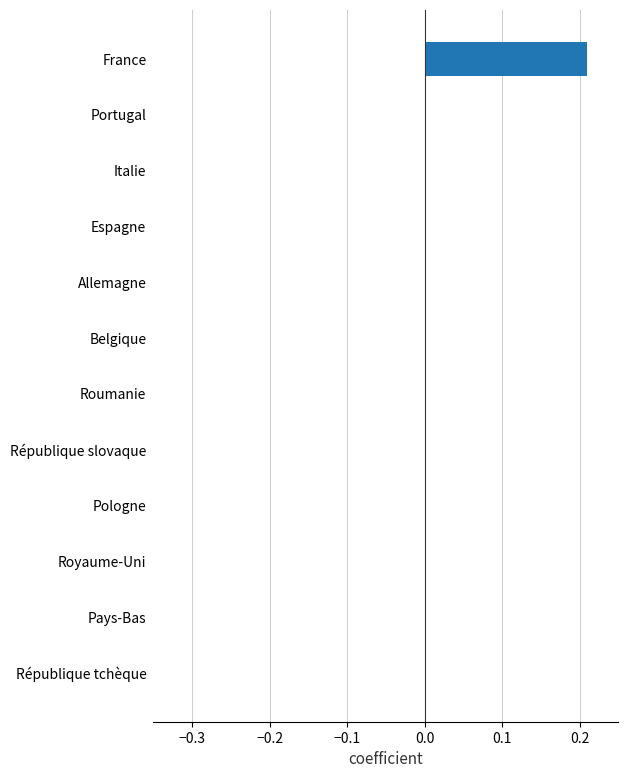

Is it true that the value at Royaume-Uni is 0.0?

True